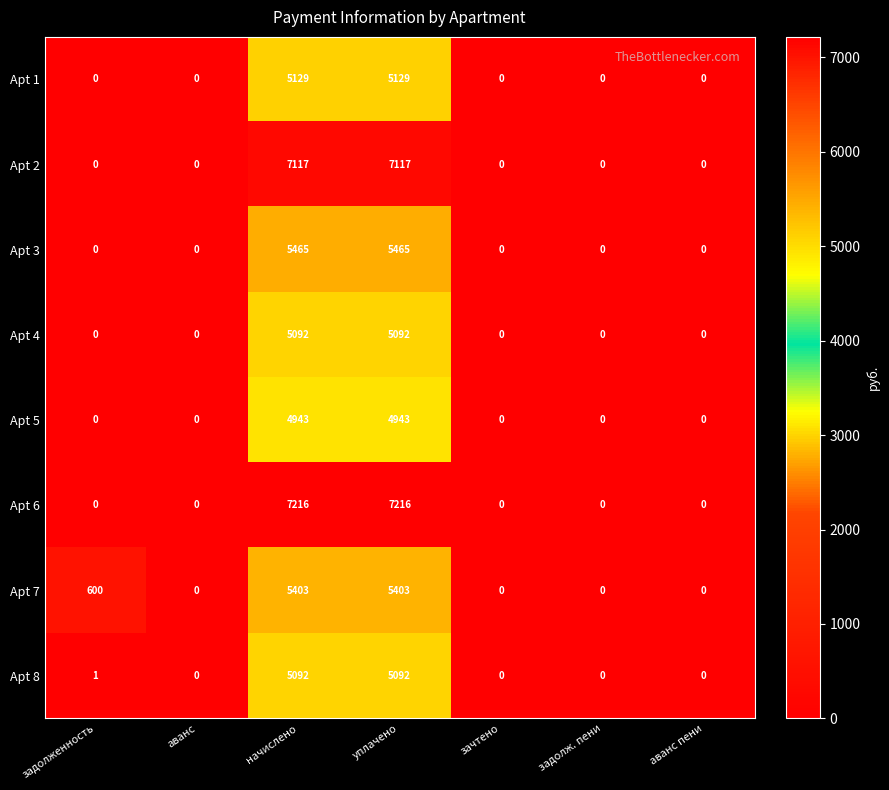

Which series has the largest total across all categories?

Apt 6